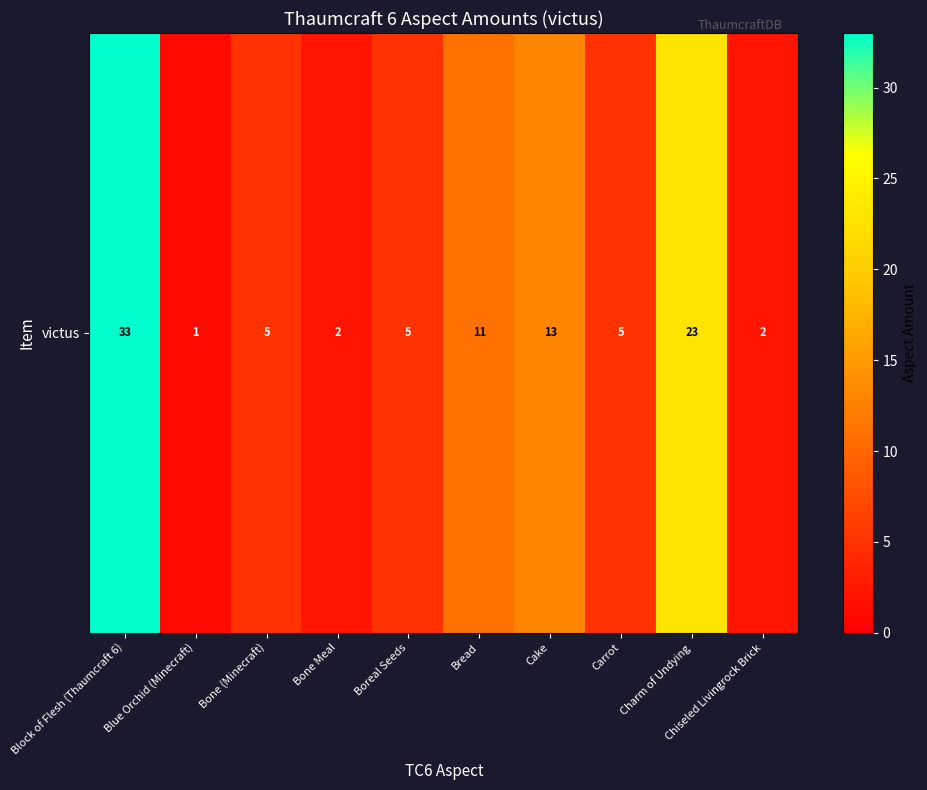

Read the value at Bread, to the nearest 5.

10